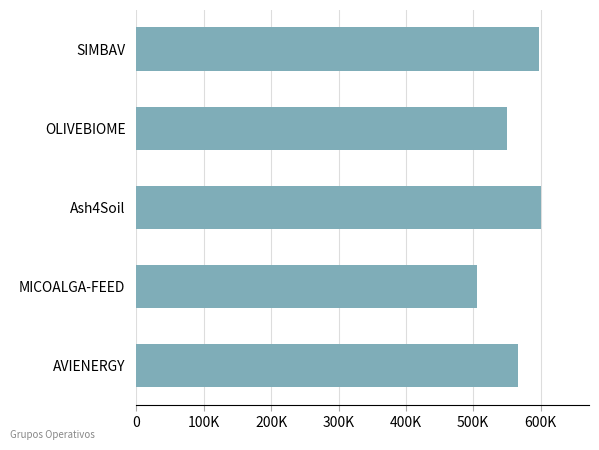

Are the bars horizontal?

Yes